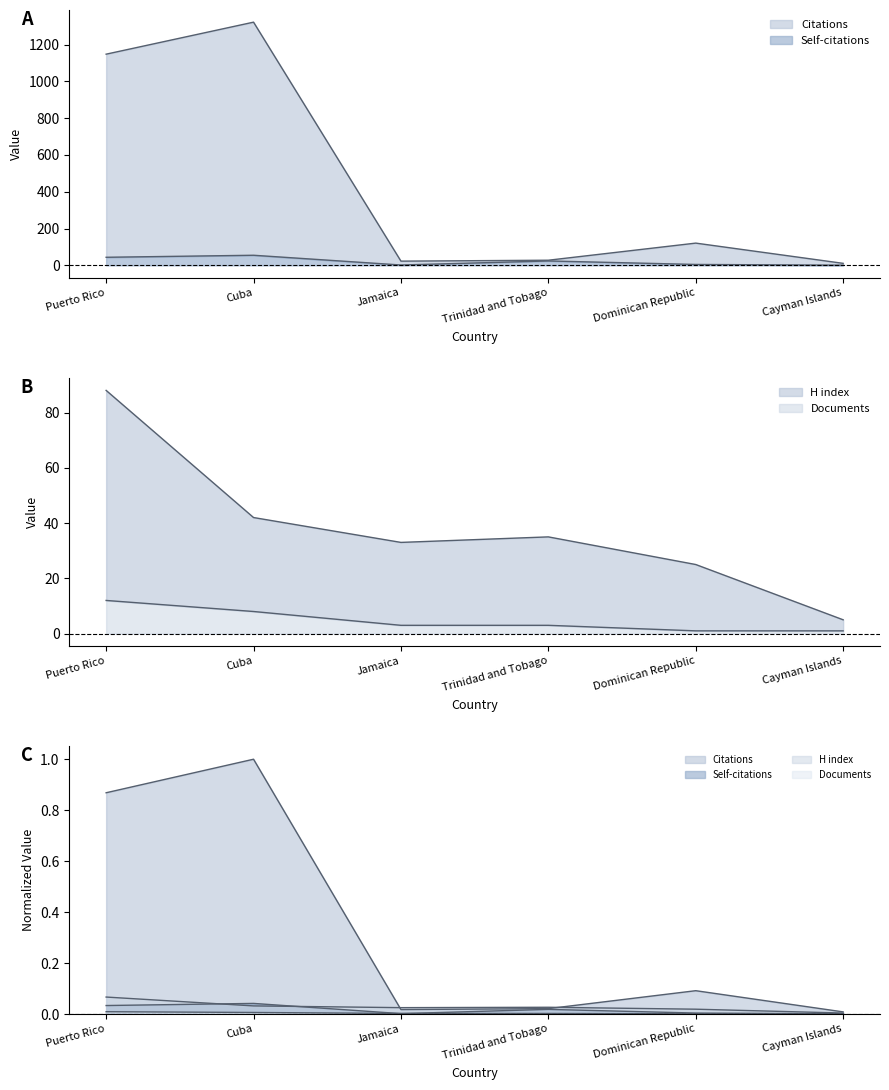

The Documents series shows 4 at Trinidad and Tobago. True or false?

False